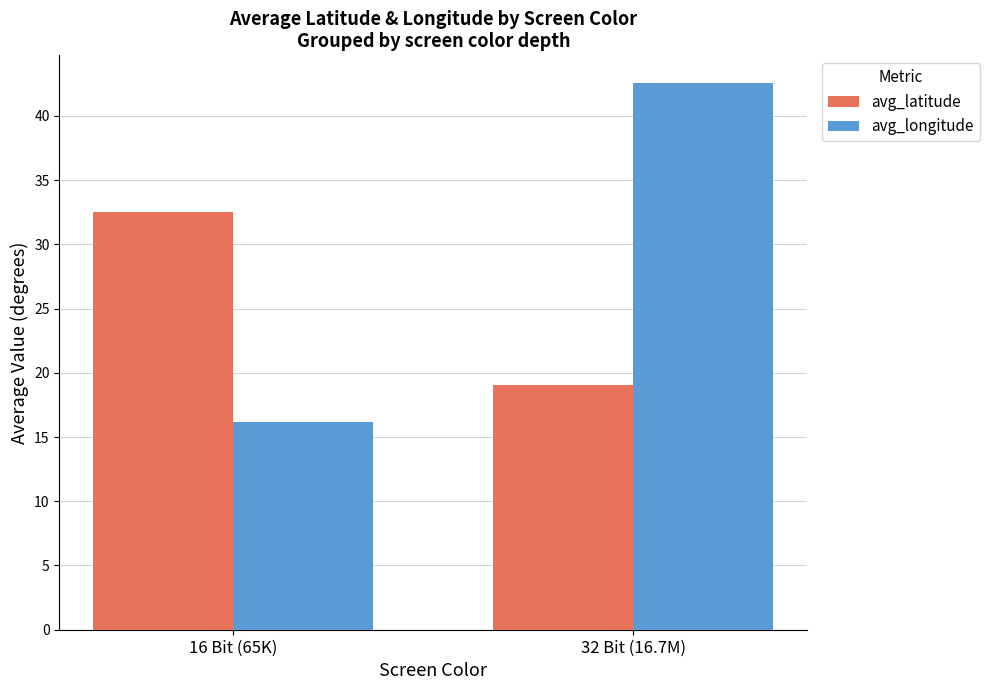

How many groups of bars are there?

2